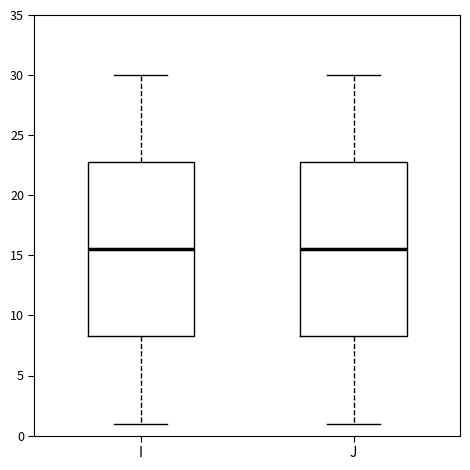

Reading left to right, read every box against the y-axis: the position of its median line, the range the box covers, and the ends of its whiskers. The values are not printed on the chart, so give them approximately, as read against the axis.

I: median 15.5, box 8.5 to 23.0, whiskers 1.0 to 30.0
J: median 15.5, box 8.5 to 23.0, whiskers 1.0 to 30.0